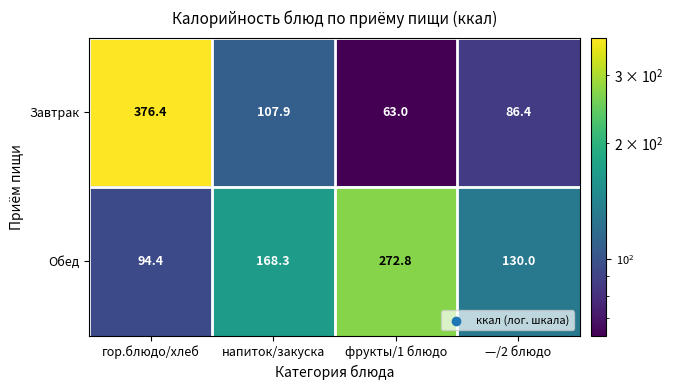

What is the difference between the second highest and second lowest values in the Завтрак series?

21.5